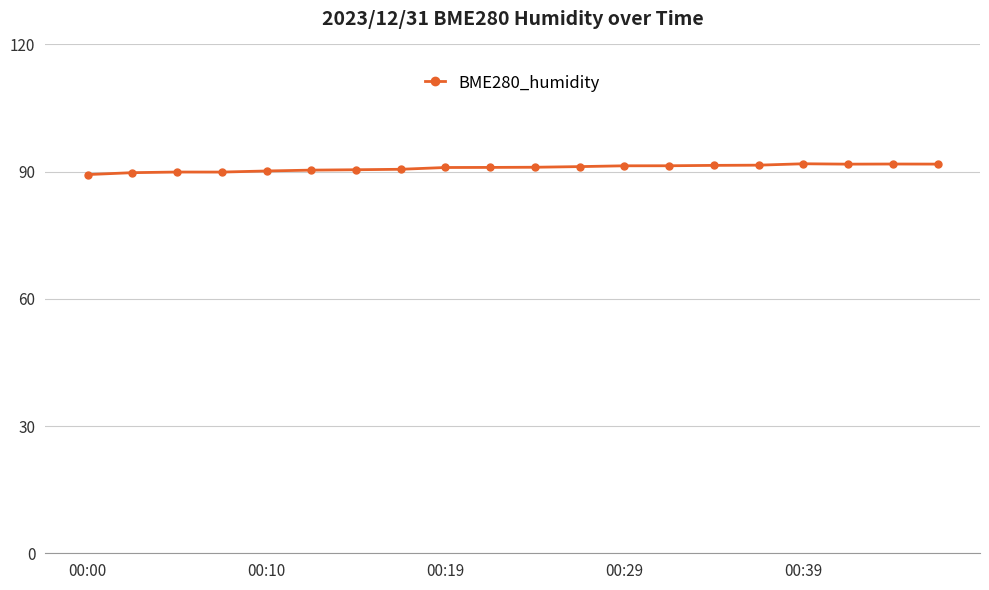

True or false: the data has more than 1 interior local peaks.

True